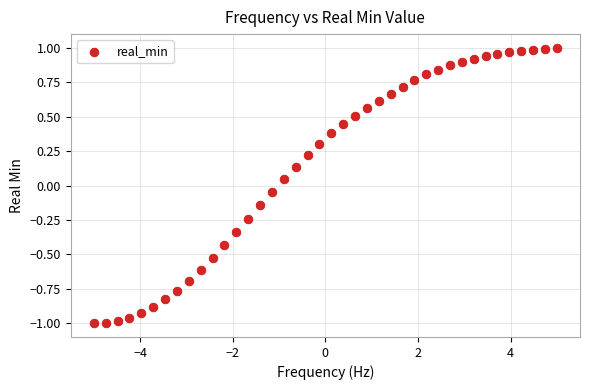

What is the range of X values (max minus min)?

10.0